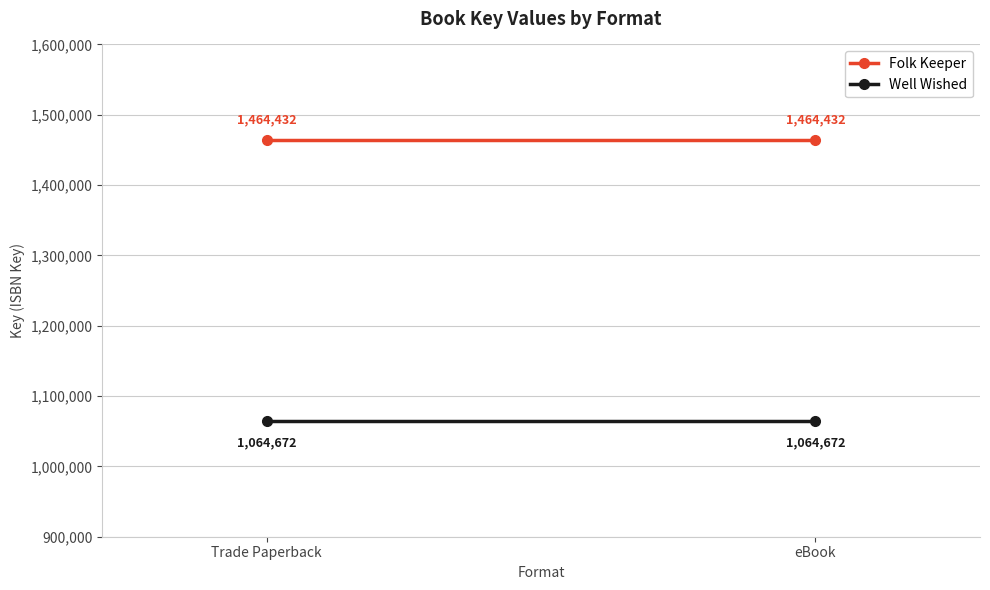

The value of Folk Keeper at Trade Paperback is 2467576. True or false?

False